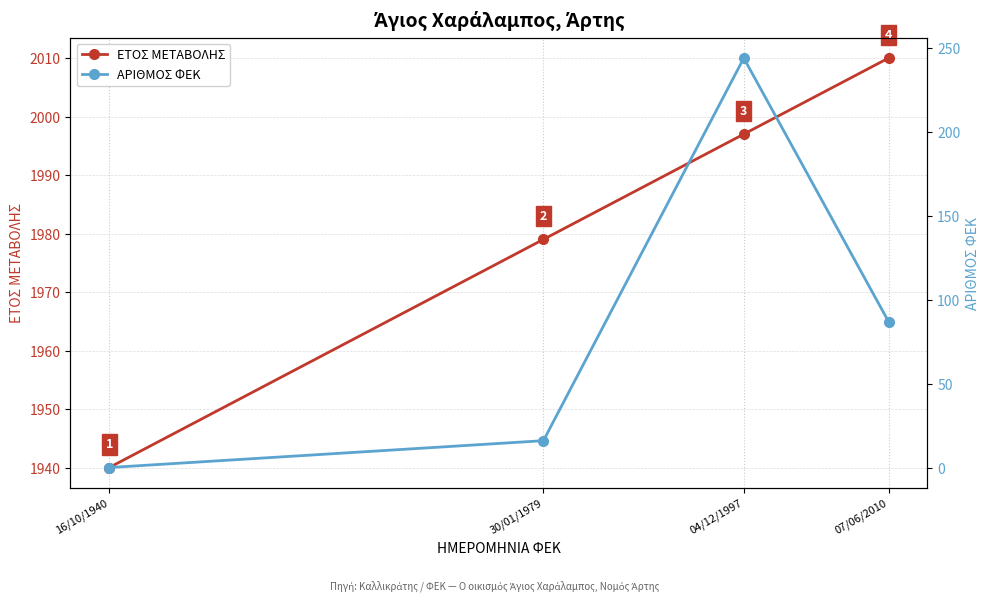

How many positive values does the ΑΡΙΘΜΟΣ ΦΕΚ series have?

3